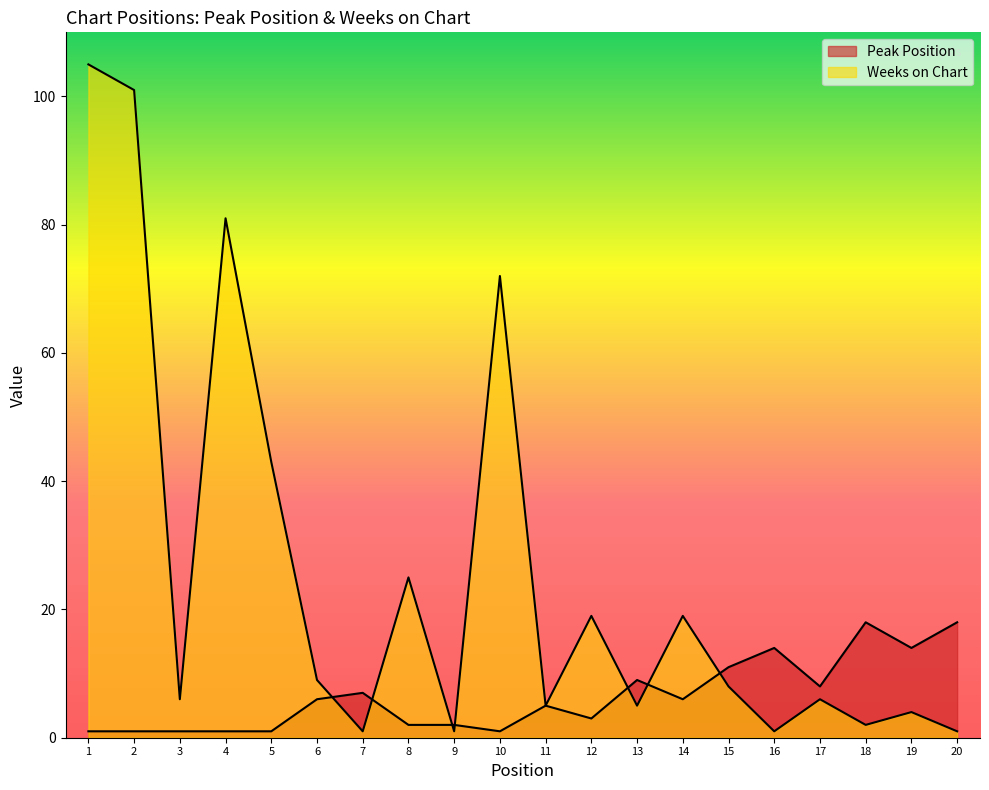

How many intersections are there between Peak Position and Weeks on Chart?

7